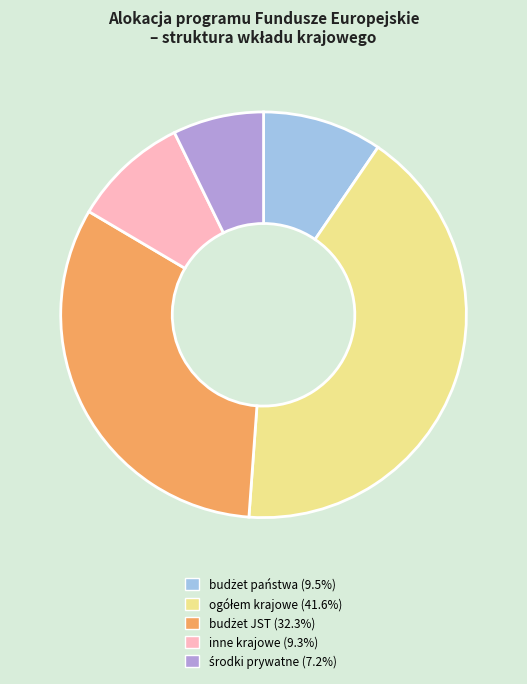

Is there any slice that represents more than half of the pie?

No